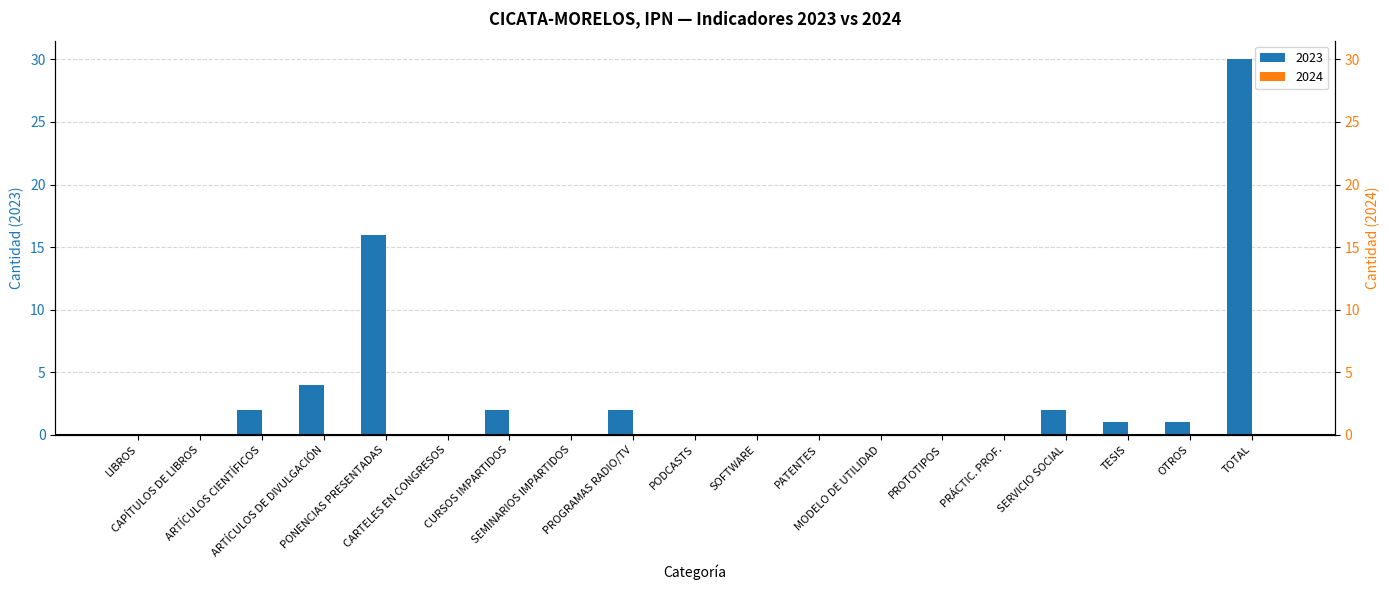

Rank the categories by value from lowest to highest.

LIBROS, CAPÍTULOS DE LIBROS, CARTELES EN CONGRESOS, SEMINARIOS IMPARTIDOS, PODCASTS, SOFTWARE, PATENTES, MODELO DE UTILIDAD, PROTOTIPOS, PRÁCTIC. PROF., TESIS, OTROS, ARTÍCULOS CIENTÍFICOS, CURSOS IMPARTIDOS, PROGRAMAS RADIO/TV, SERVICIO SOCIAL, ARTÍCULOS DE DIVULGACIÓN, PONENCIAS PRESENTADAS, TOTAL